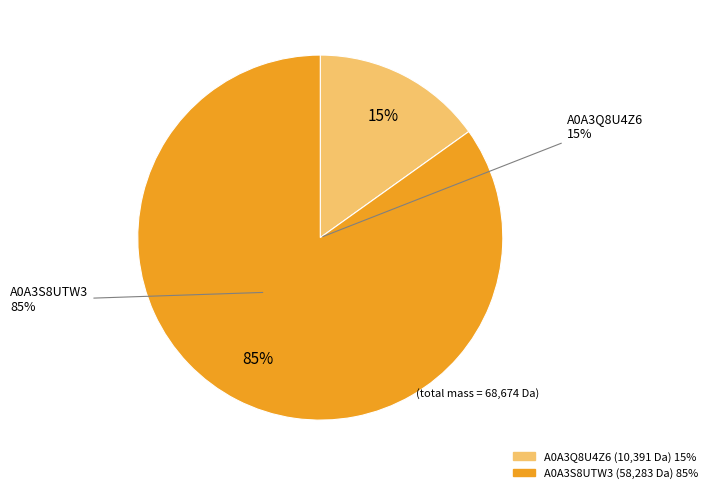

What is the majority slice?

tr|A0A3S8UTW3|A0A3S8UTW3_9VIRU